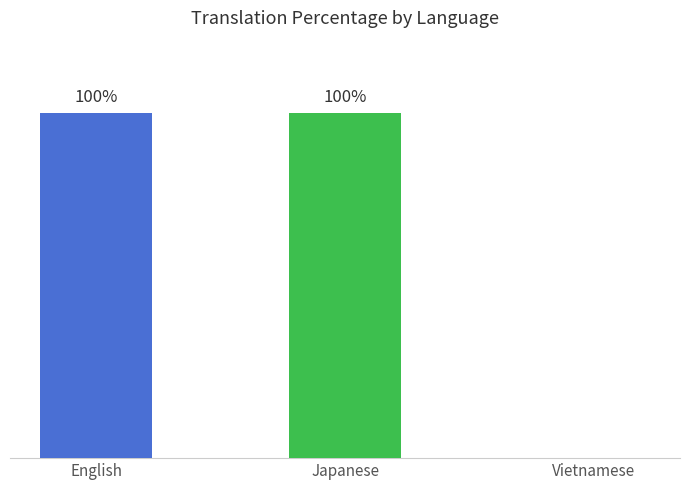

Are the bars grouped side by side (vs. stacked)?

No